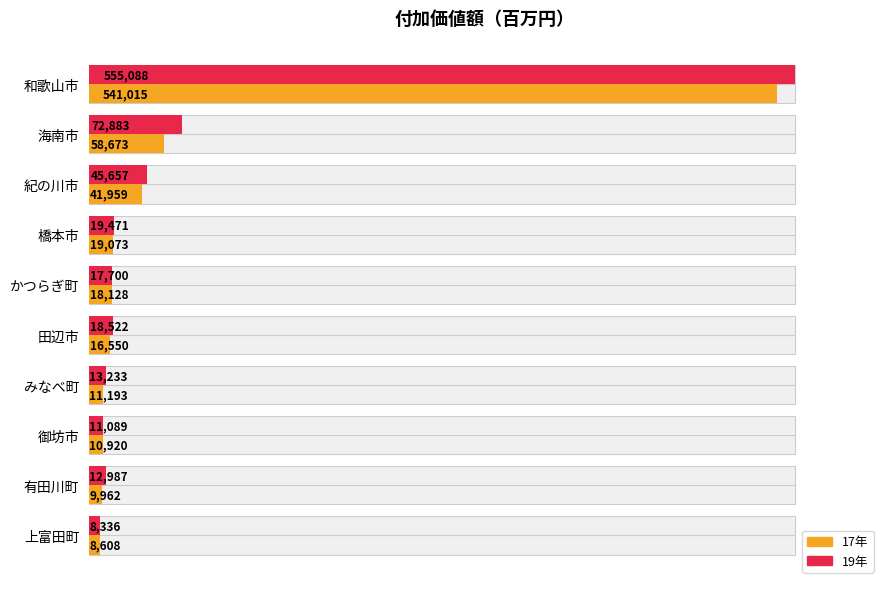

Which series has the largest total across all categories?

19年